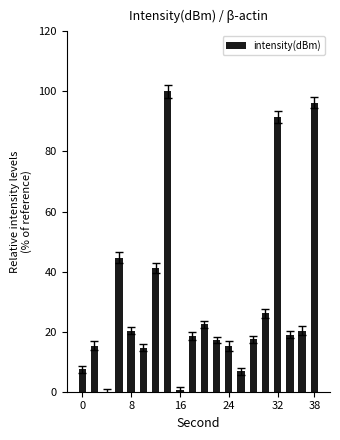

What is the sum of all values?

595.4